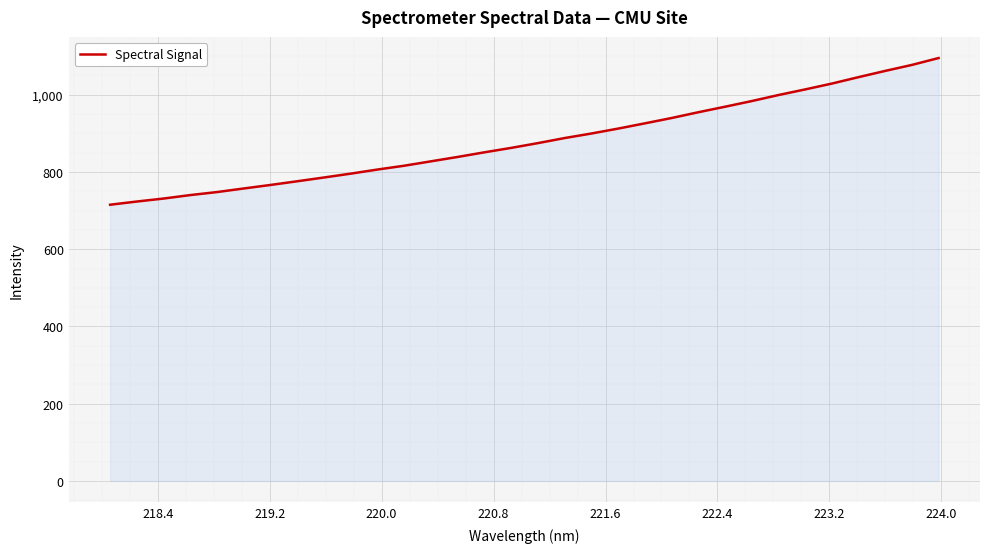

What is the greatest value displayed?

1095.1